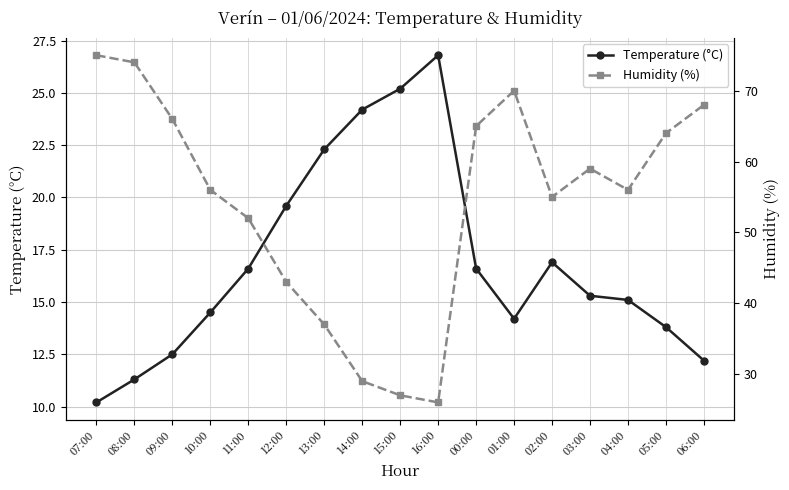

What is the value of the Temperature (°C) point at the 1st from the left?

10.2